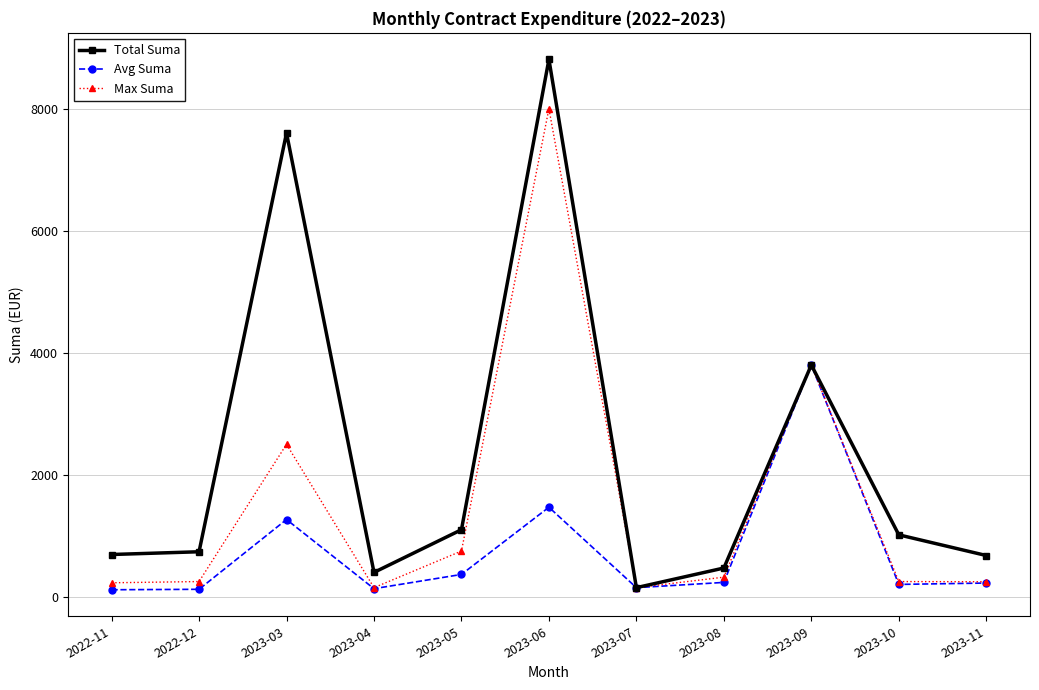

What is the difference between the Avg Suma values at 2023-10 and 2023-05?

163.5